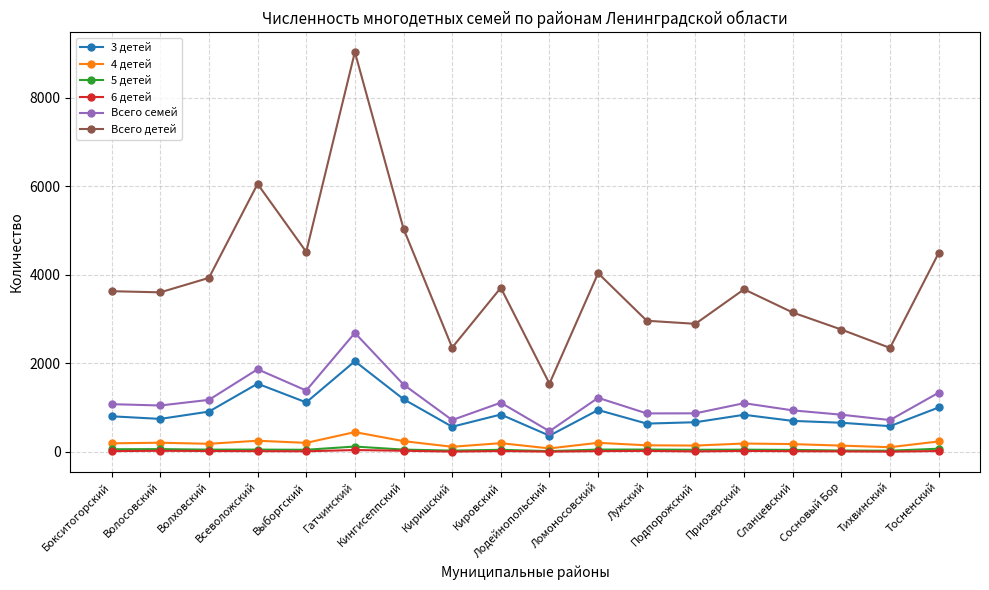

Is the value of Всего семей at Приозерский greater than the value of 5 детей at Тихвинский?

Yes